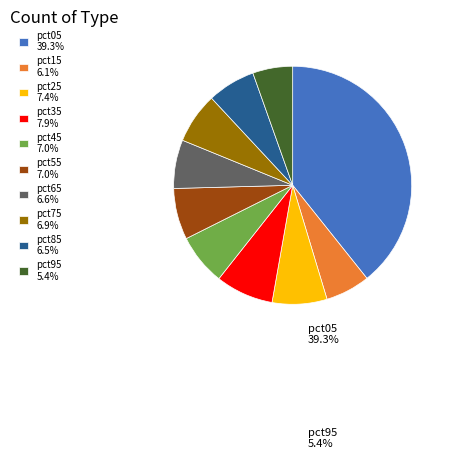

Is there a majority slice in this chart?

No